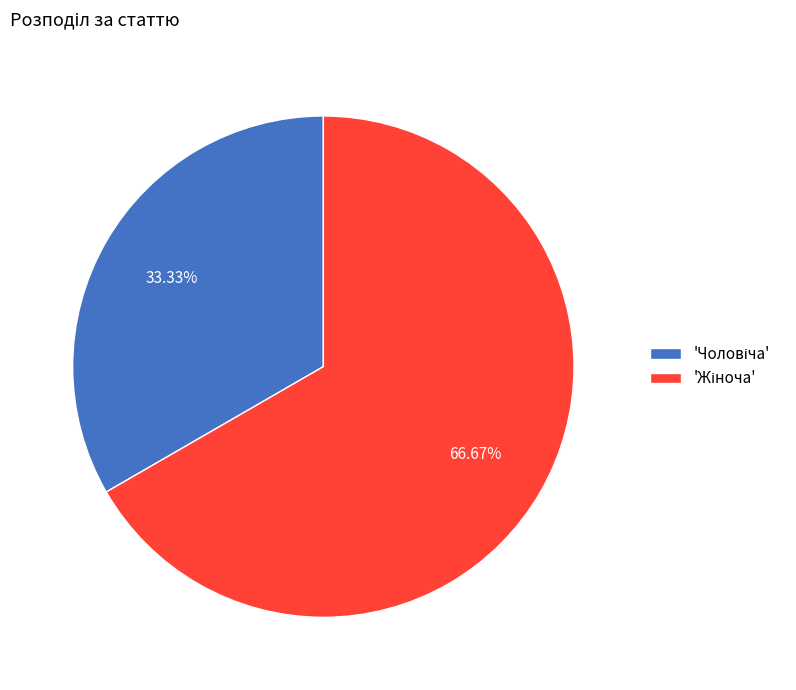

Does any single category account for the majority?

Yes